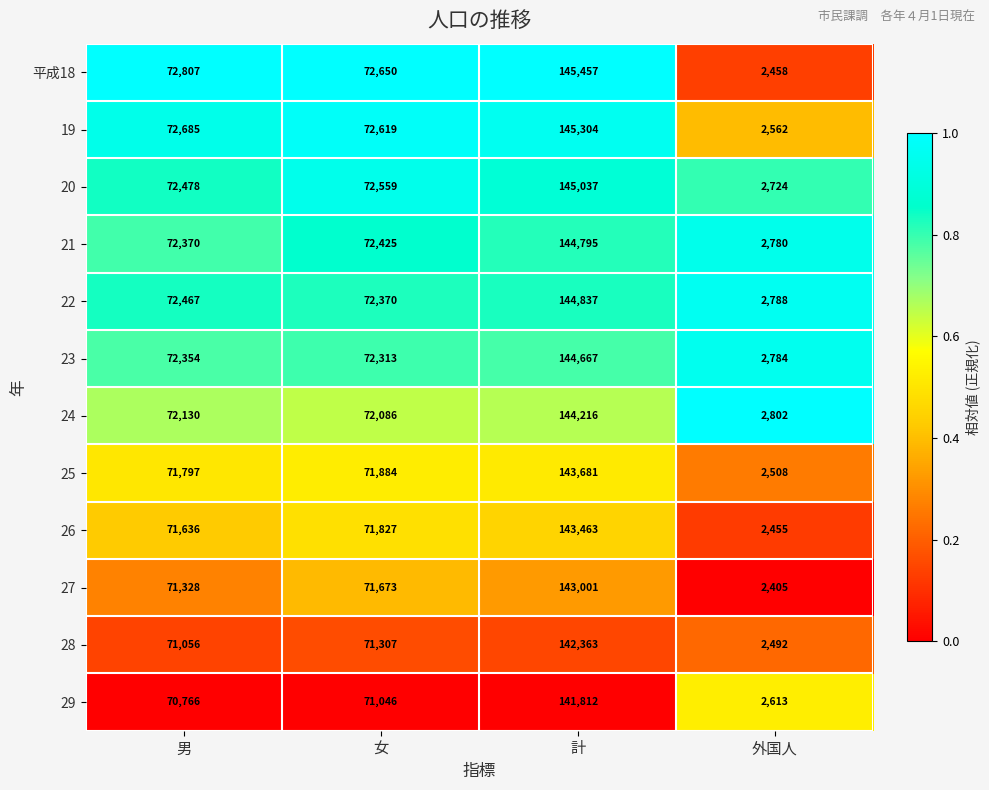

Which series changed the most between 男 and 女?

27